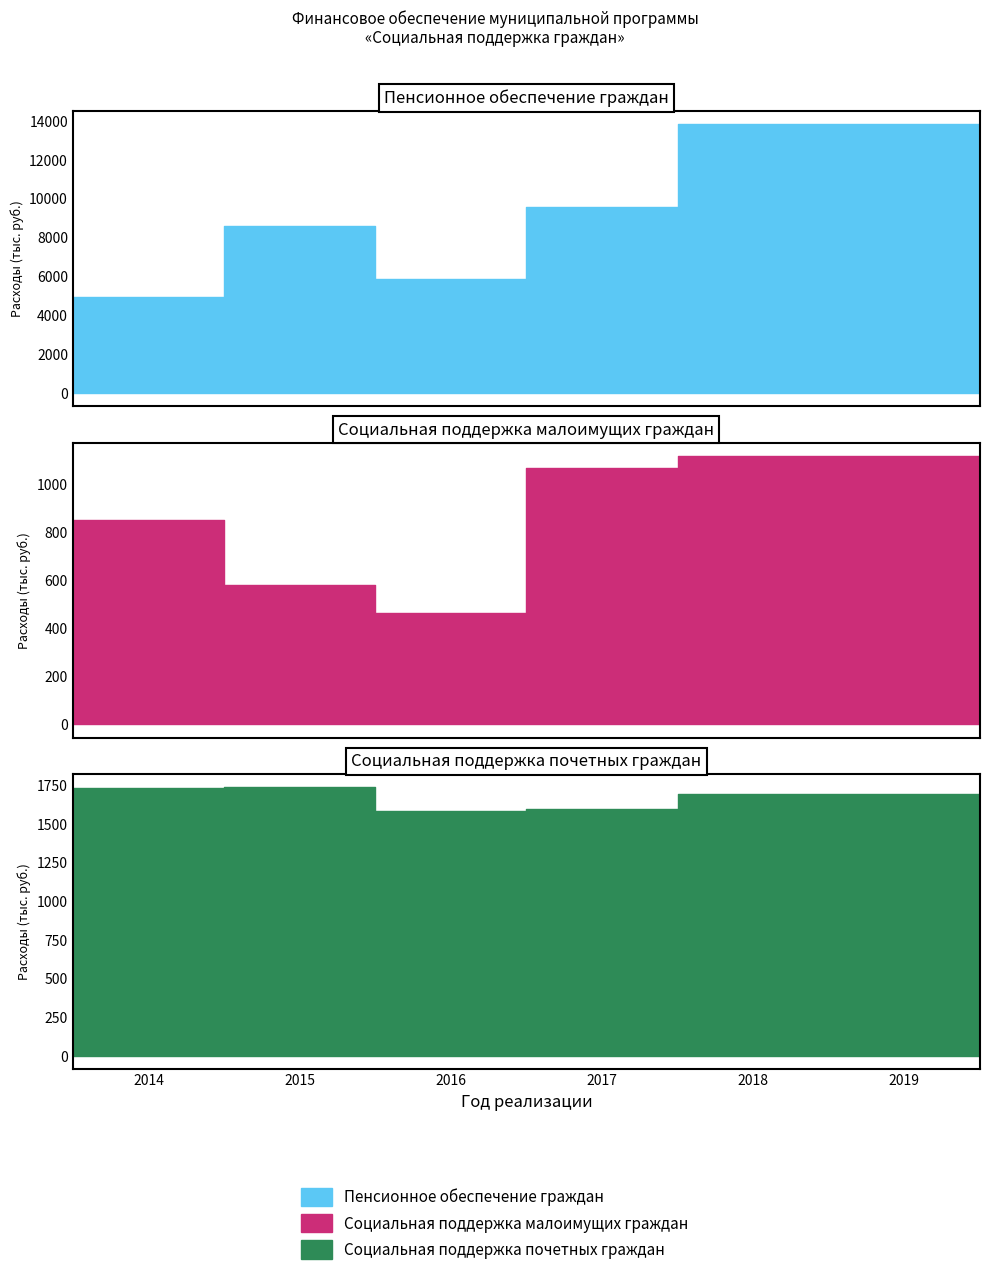

What are all the series names shown in the legend?

Пенсионное обеспечение граждан, Социальная поддержка малоимущих граждан, Социальная поддержка почетных граждан